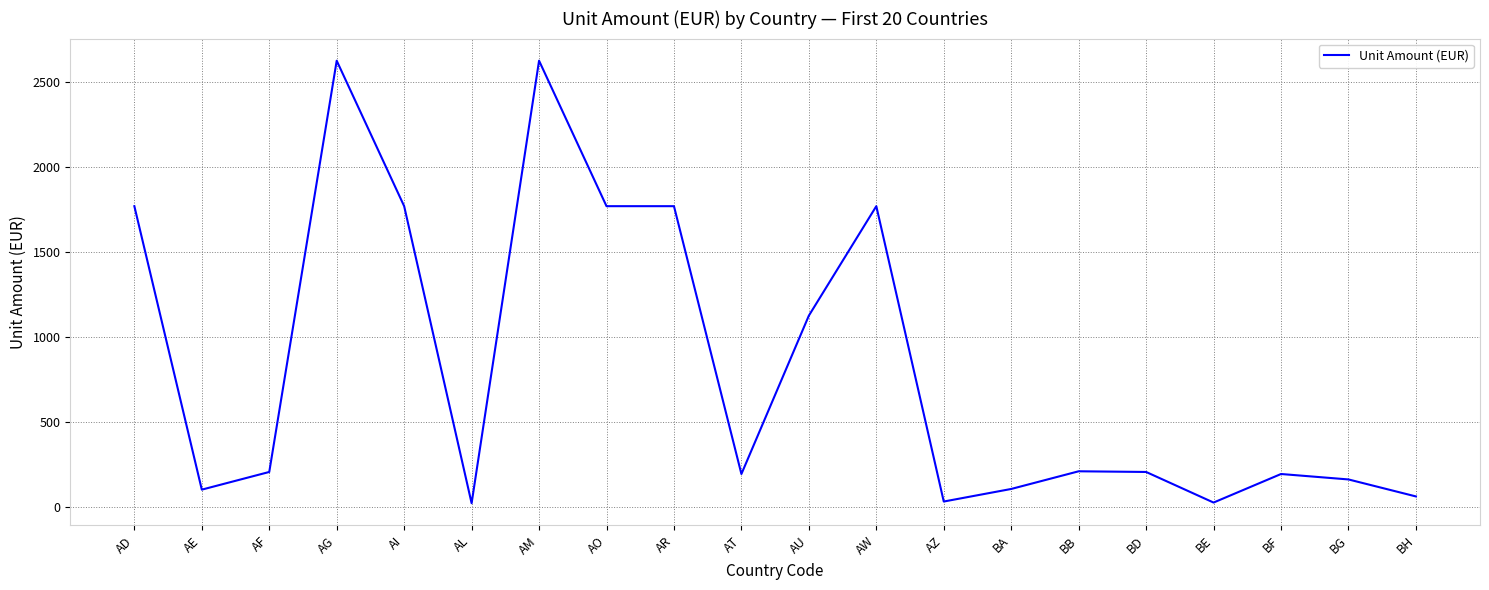

Which has a higher value, AI or BE?

AI